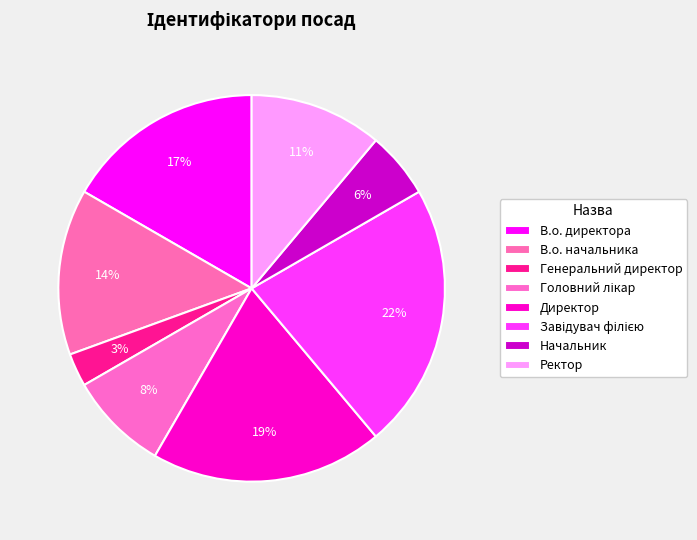

Count the number of slices in the pie.

8